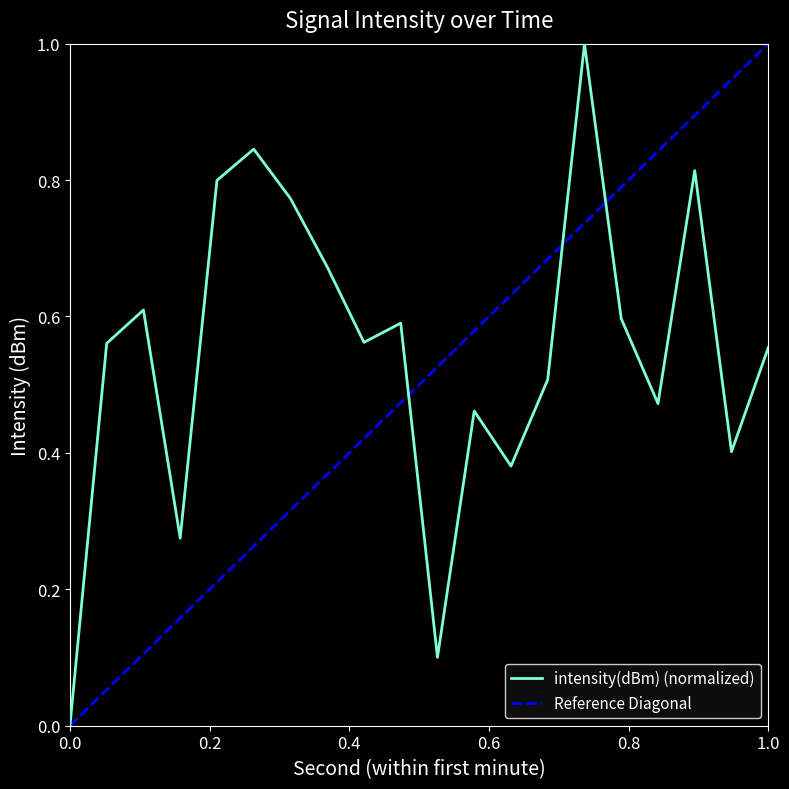

How many interior local peaks (higher than both neighbors) does the data have?

6